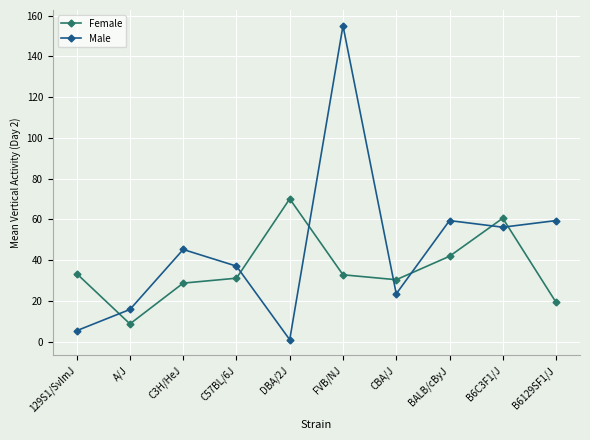

At which category does the chart reach its minimum across all series?

DBA/2J